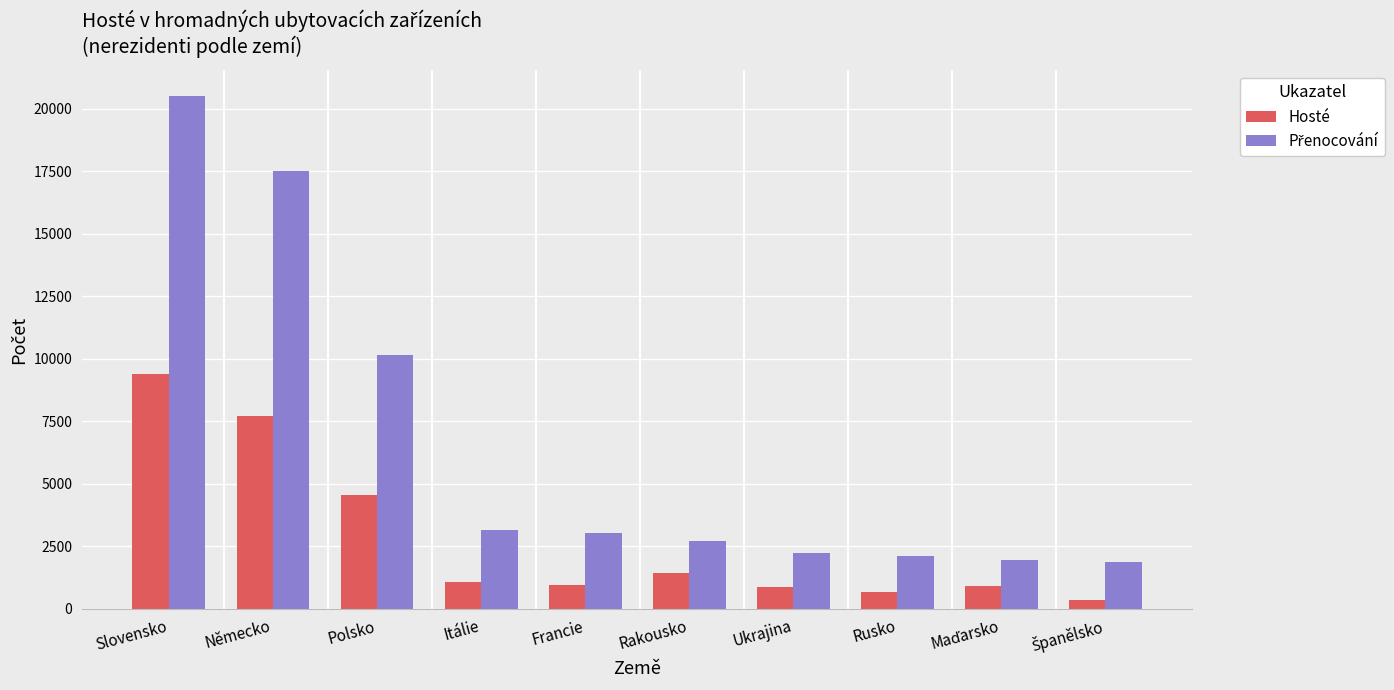

What is the average value of the Hosté series?

2794